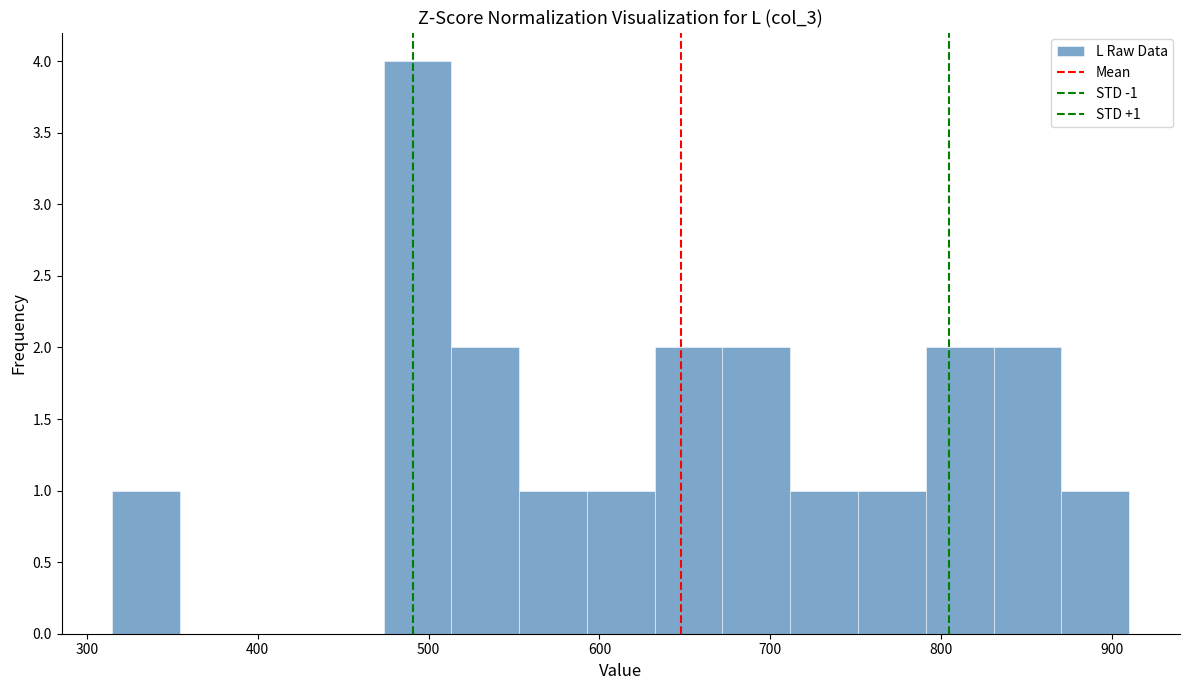

Read against the x-axis, roughly where is the centre of the tallest bar?

490